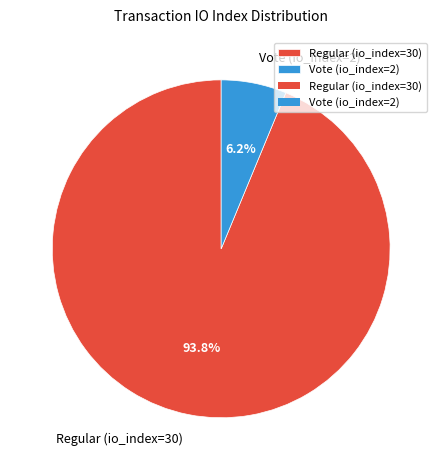

True or false: Vote (io_index=2) accounts for 6% of the total.

True